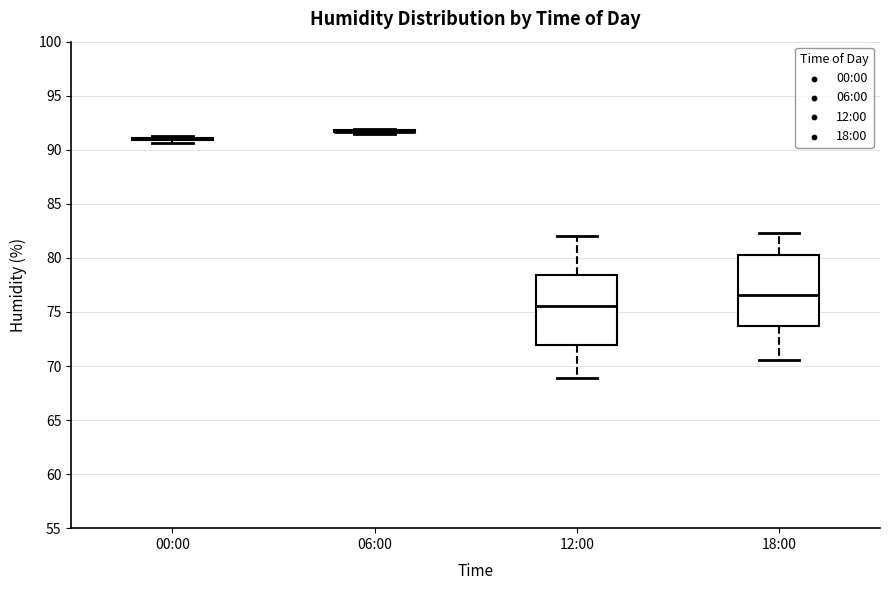

Reading left to right, read every box against the y-axis: the position of its median line, the range the box covers, and the ends of its whiskers. The values are not printed on the chart, so give them approximately, as read against the axis.

00:00: box collapsed to a line at 91.0, whiskers 90.5 to 91.5
06:00: box collapsed to a line at 91.5, whiskers 91.5 to 92.0
12:00: median 75.5, box 72.0 to 78.5, whiskers 69.0 to 82.0
18:00: median 76.5, box 73.5 to 80.5, whiskers 70.5 to 82.5